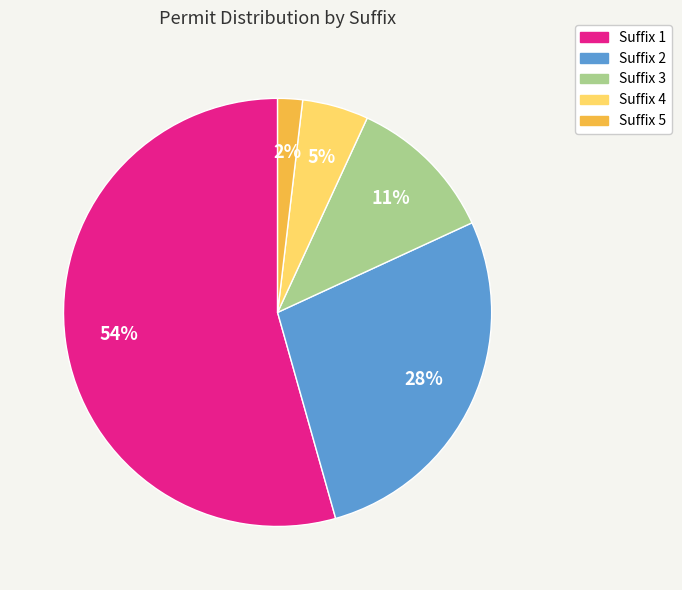

To the nearest percent, what is the average slice percentage?

20%